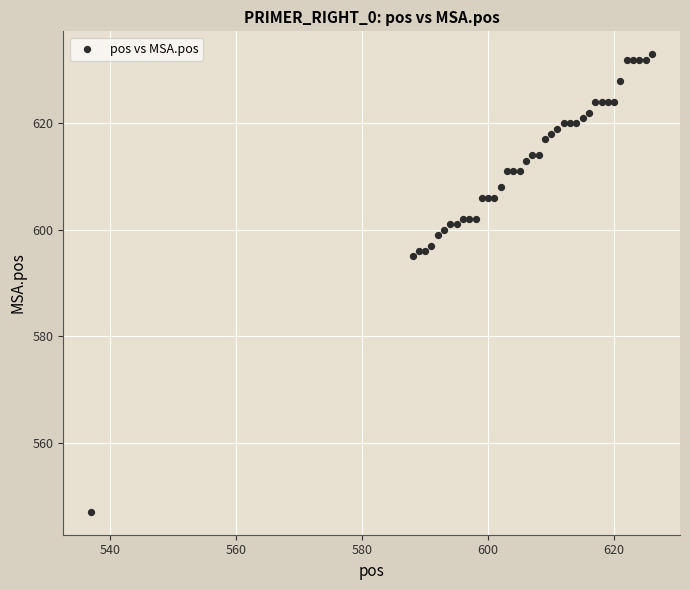

What is the range of X values (max minus min)?

89